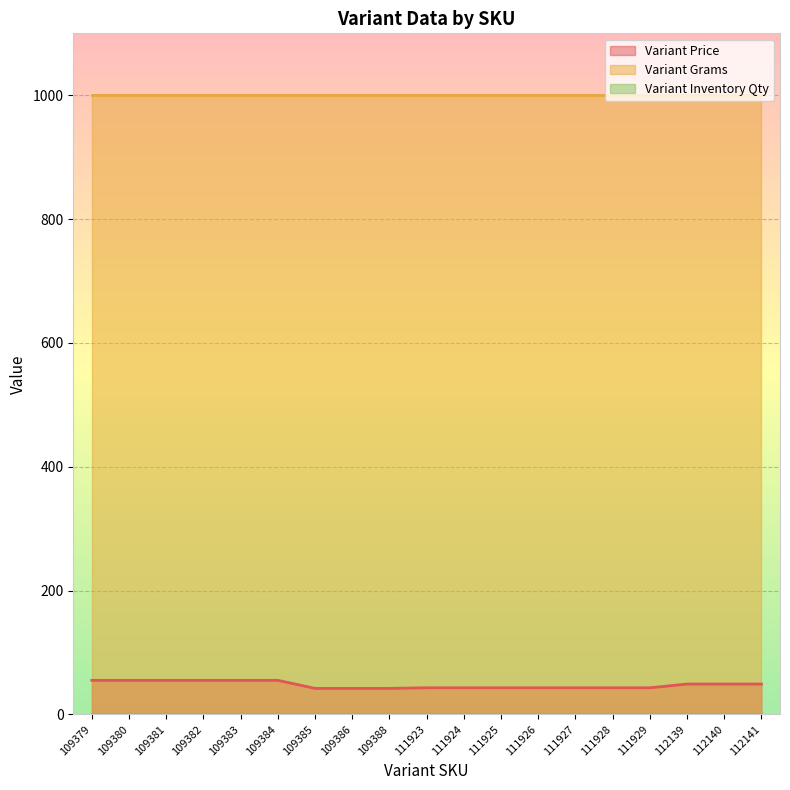

What value does the Variant Price series have at 111926?

43